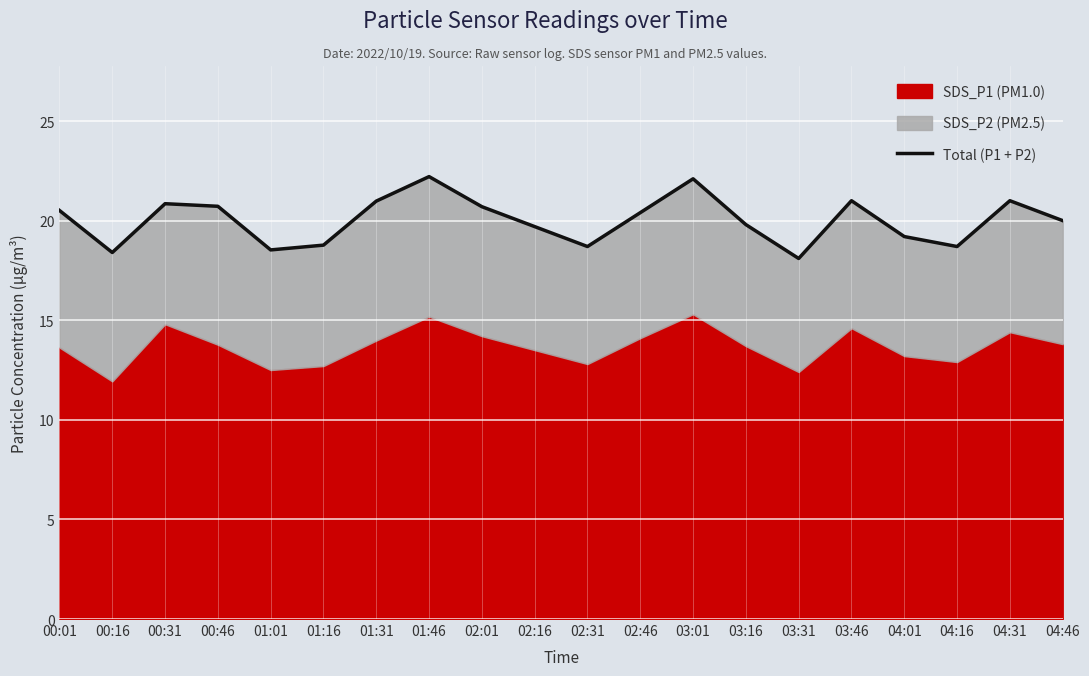

What is the label of the 6th point from the left?

01:16